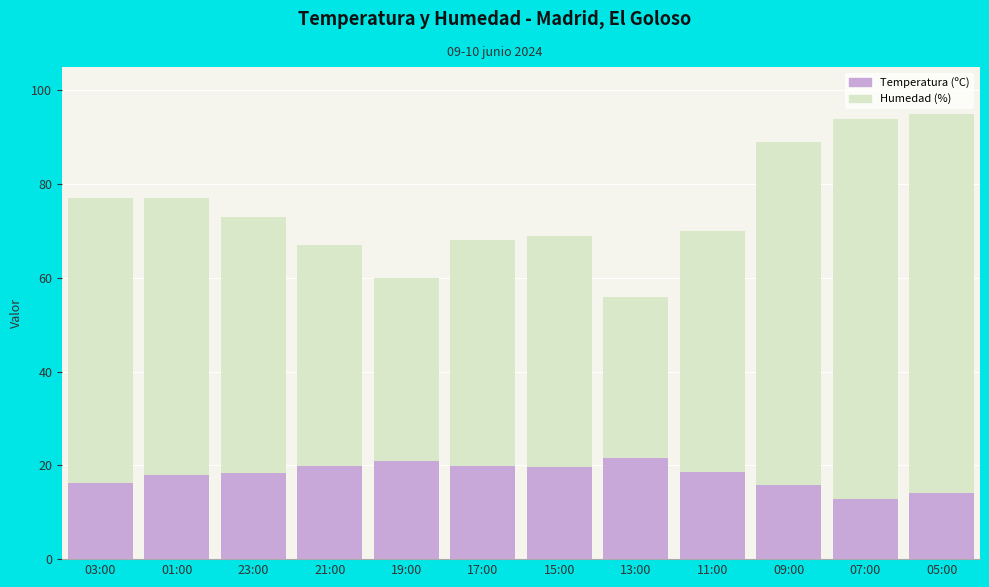

Between 11:00 and 23:00, which is larger?

23:00